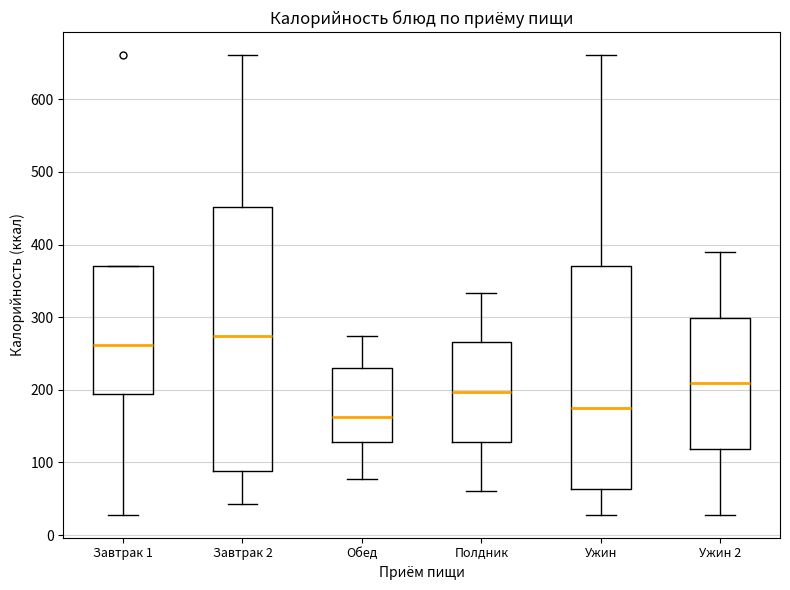

Which box's median line is the highest?

Завтрак 2